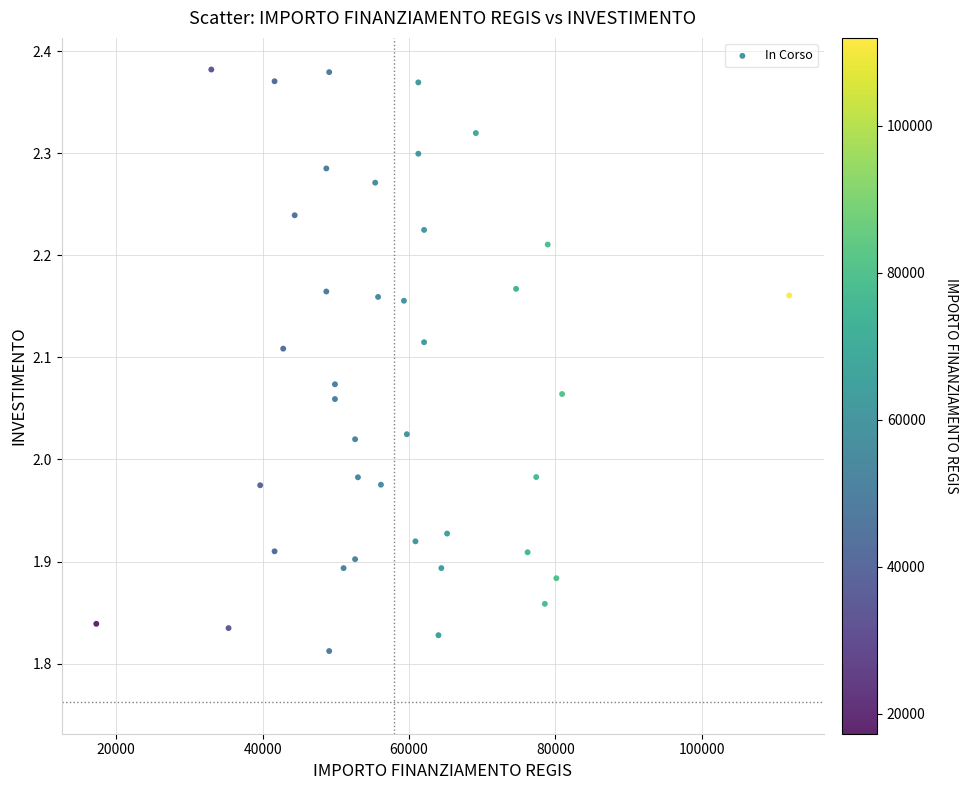

What is the range of Y values (max minus min)?

0.6